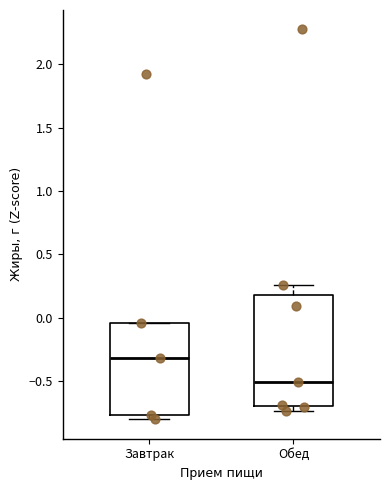

Which box's median line is the lowest?

Обед